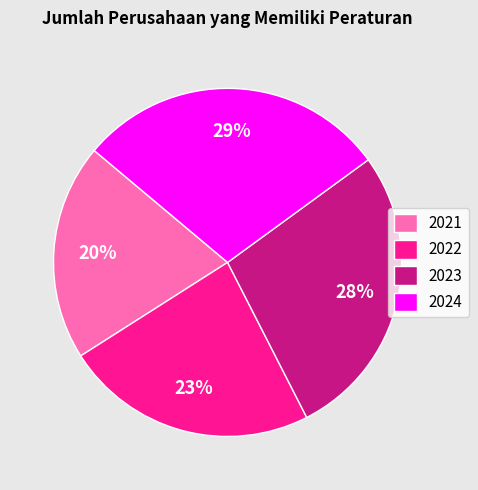

To the nearest percent, what portion does 2023 represent?

28%